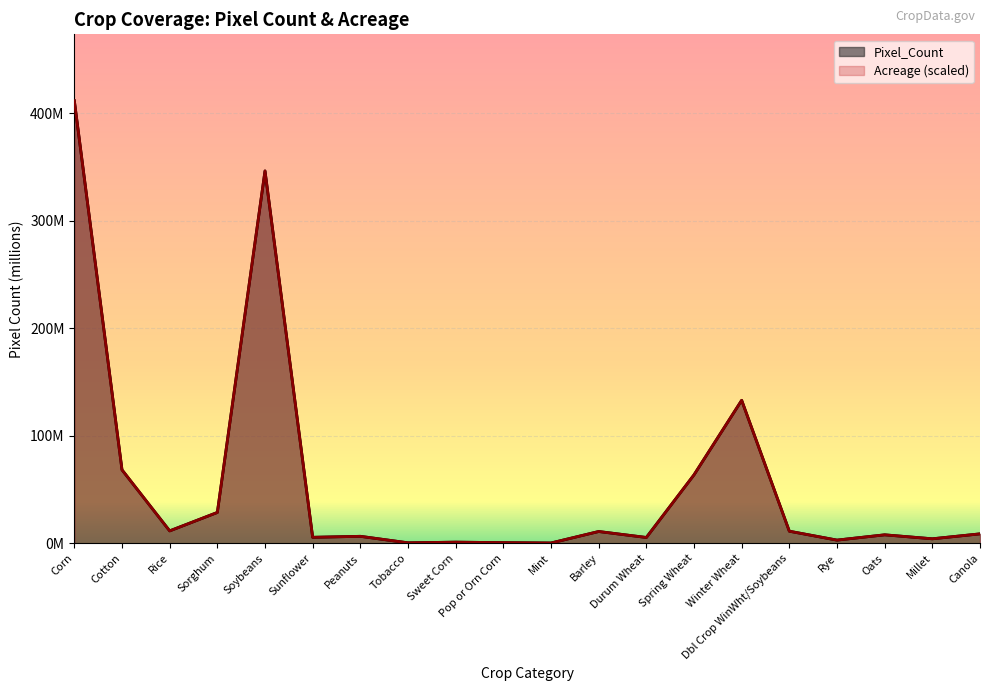

What is the difference between the second highest and second lowest values in the Acreage series?

345920279.0